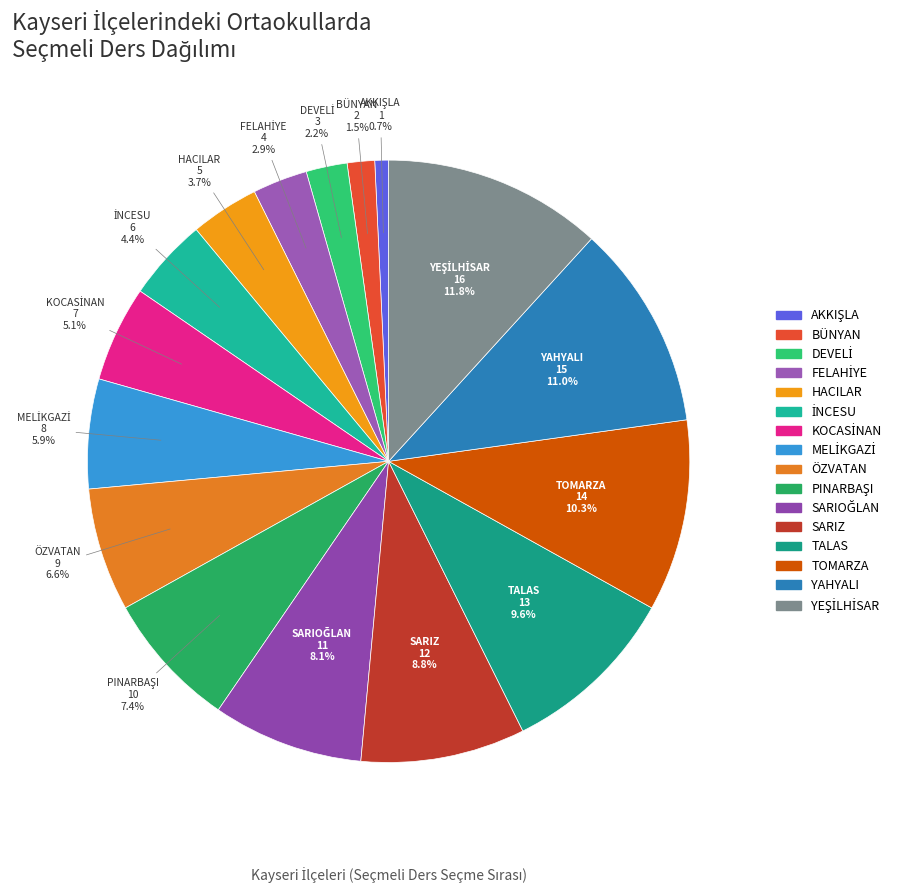

What is the total percentage of TOMARZA and TALAS?

19.9%